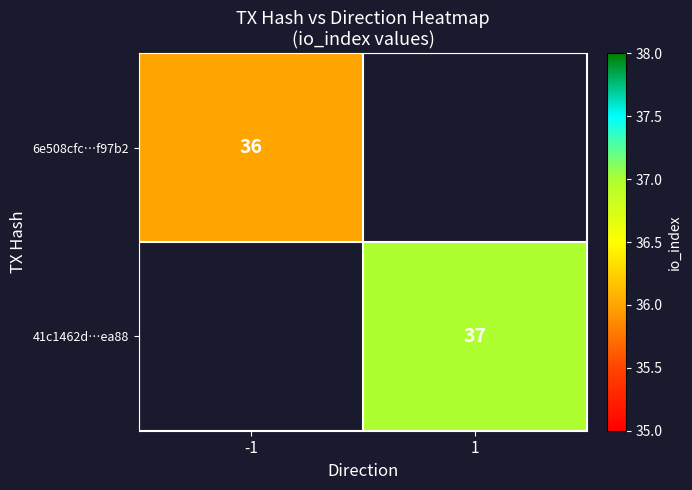

True or false: 41c1462d…ea88 has a value of 37 at 1.

True